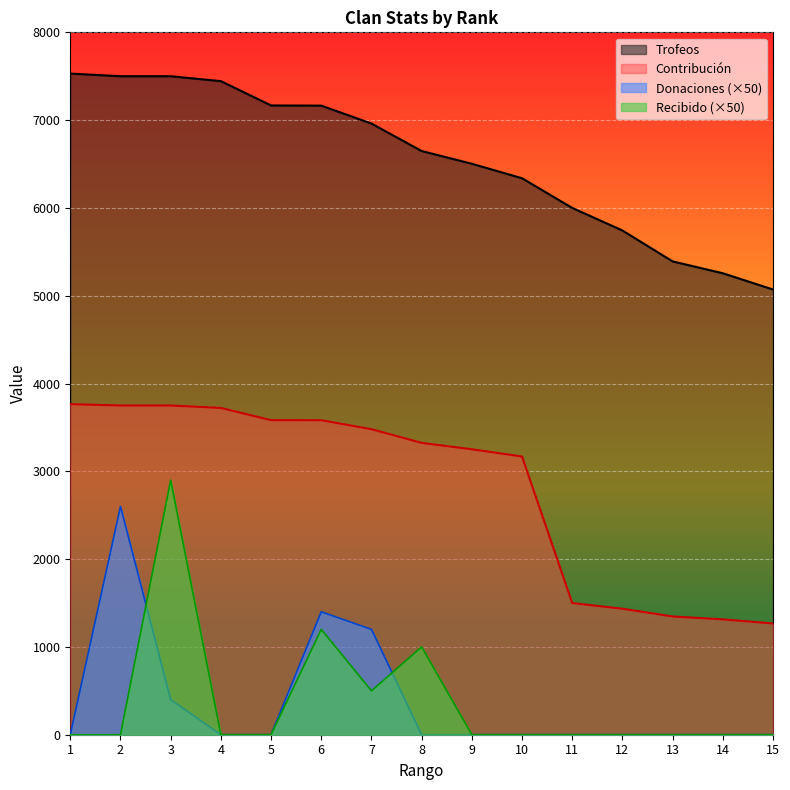

True or false: Contribución and Recibido intersect in this chart.

False